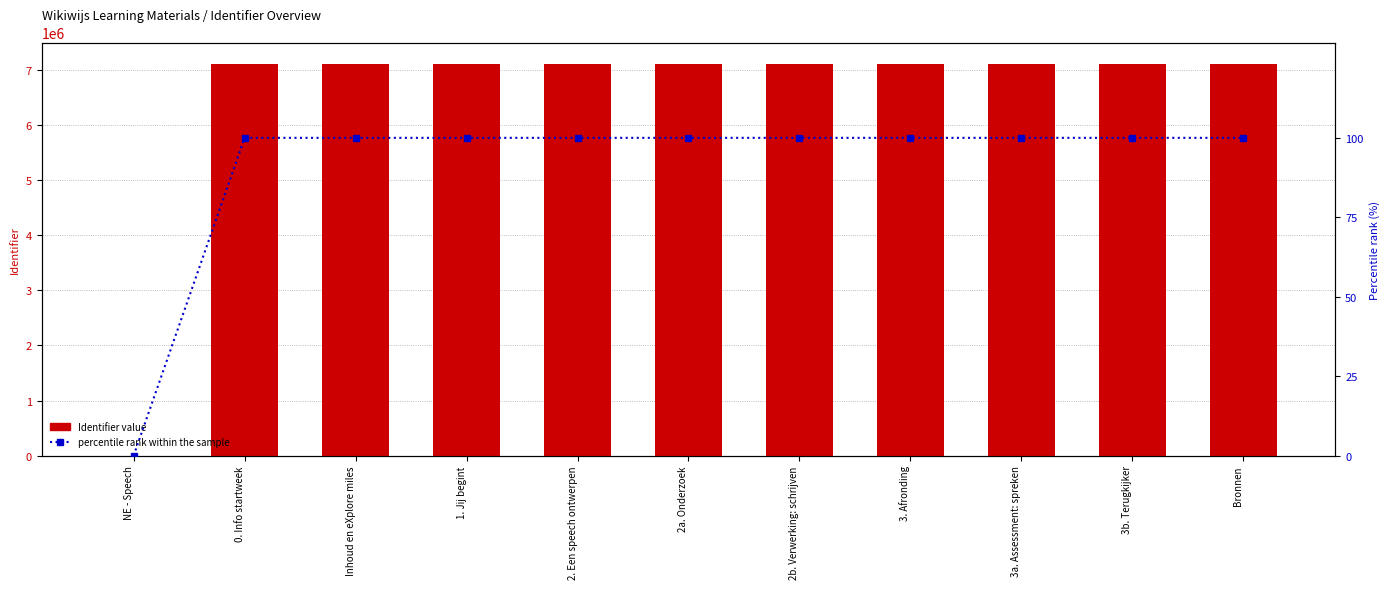

Between 0. Info startweek and 3. Afronding, which is larger?

3. Afronding